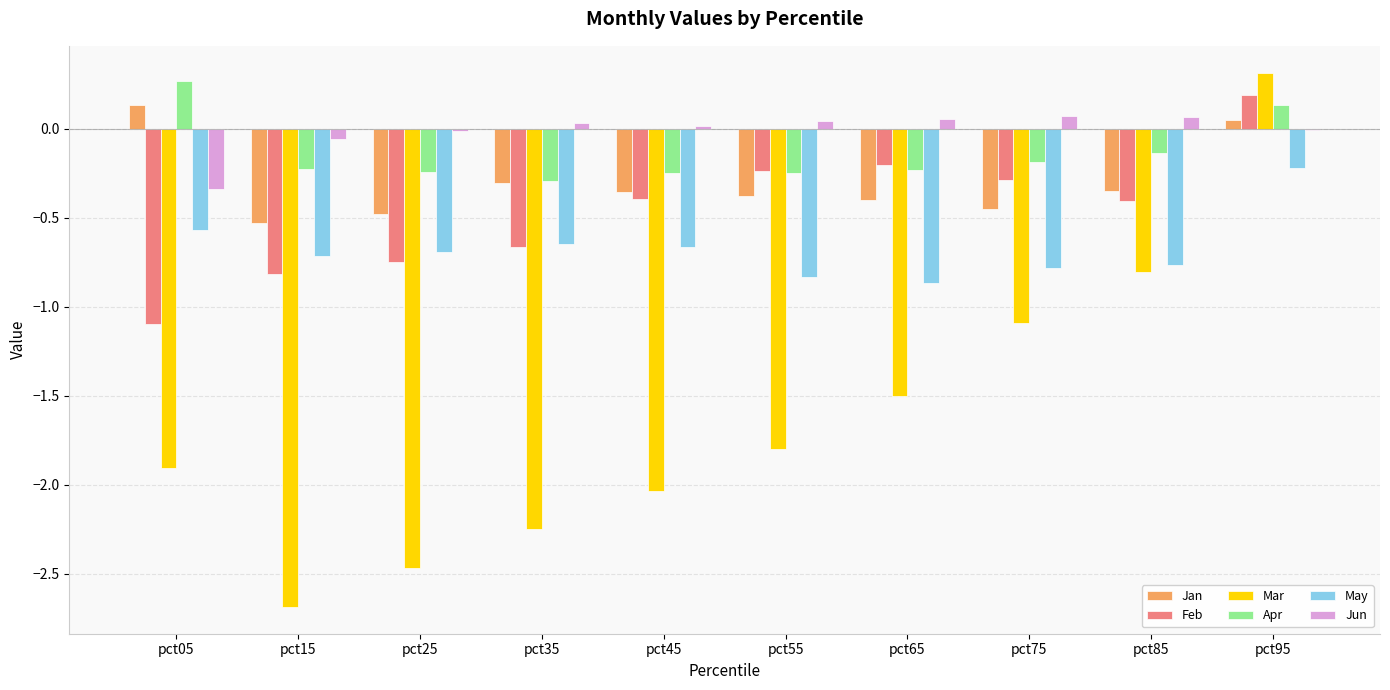

At which category does the chart reach its peak across all series?

pct95